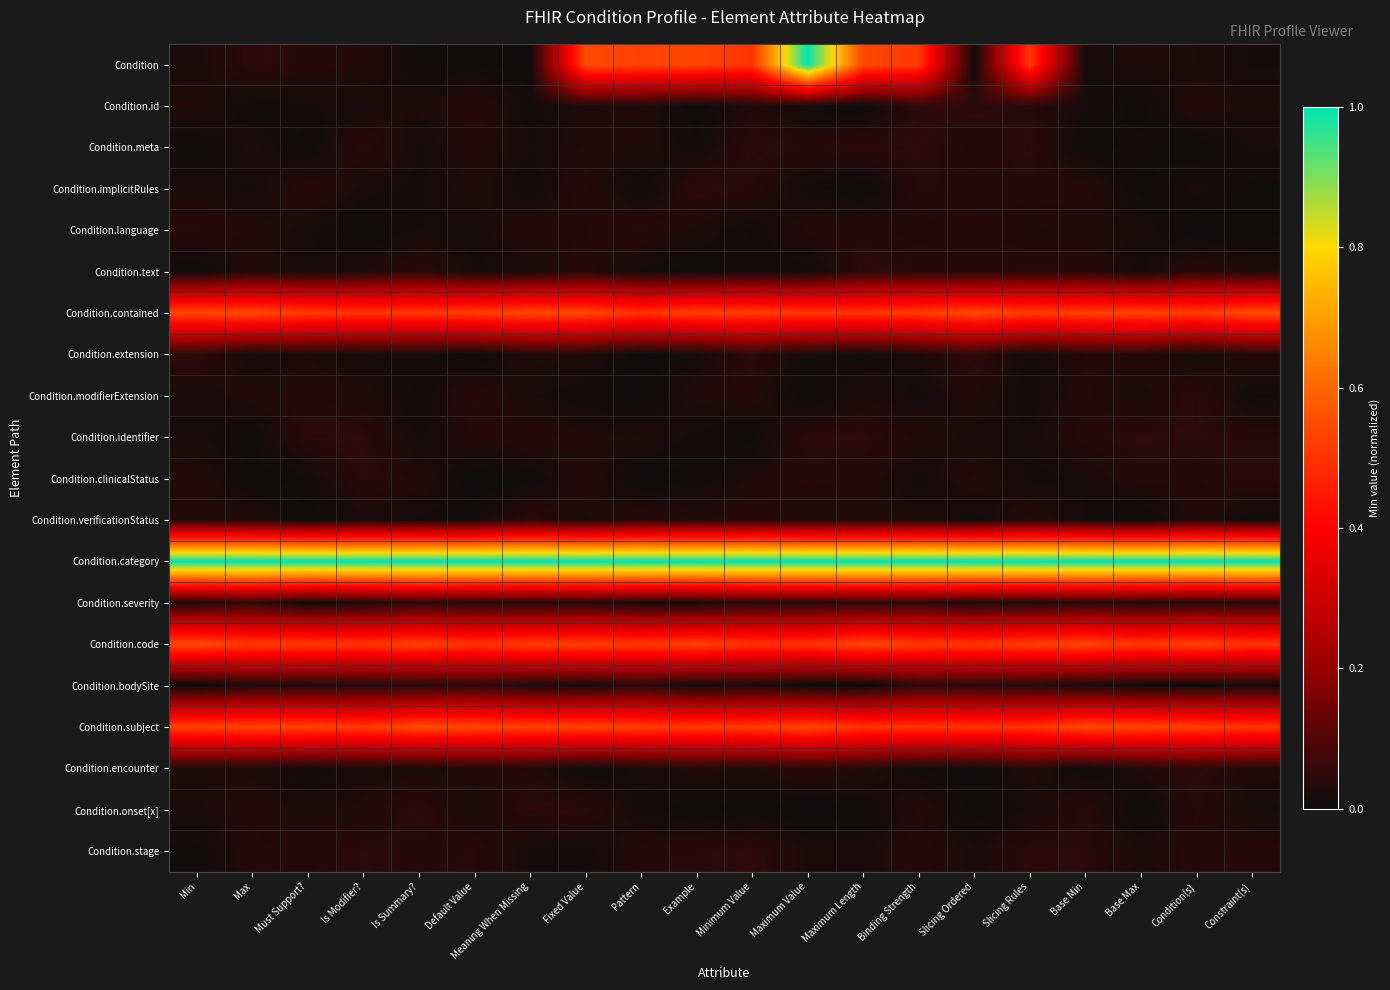

What is the spread (max minus min) of values at Pattern?

1.0